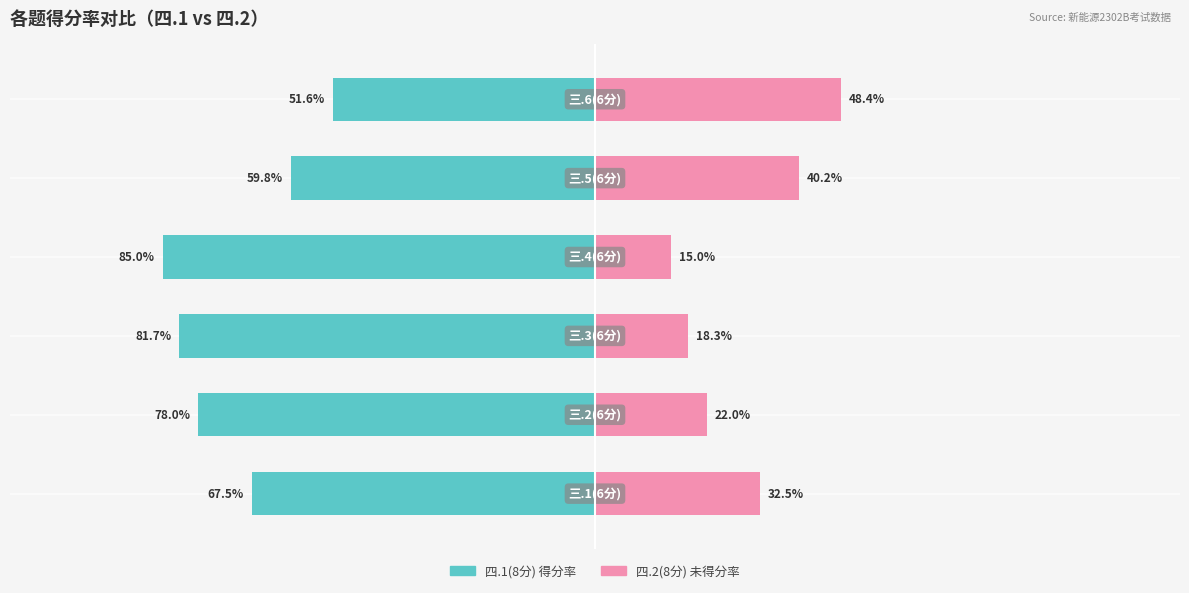

What is the approximate value of 四.1(8分) at 4?

-59.8